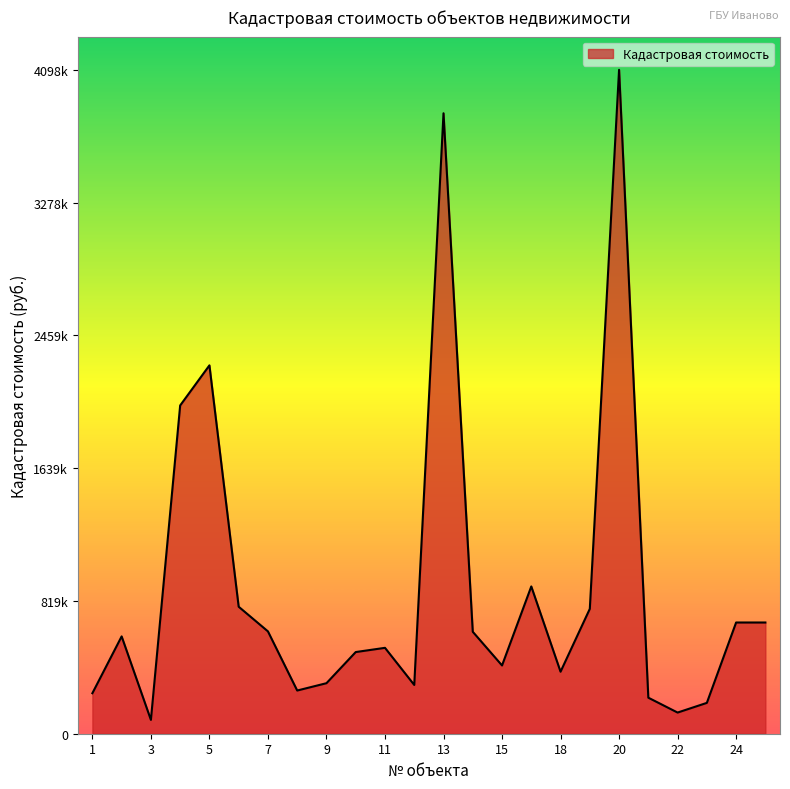

Is this an area chart (filled region under the line)?

Yes